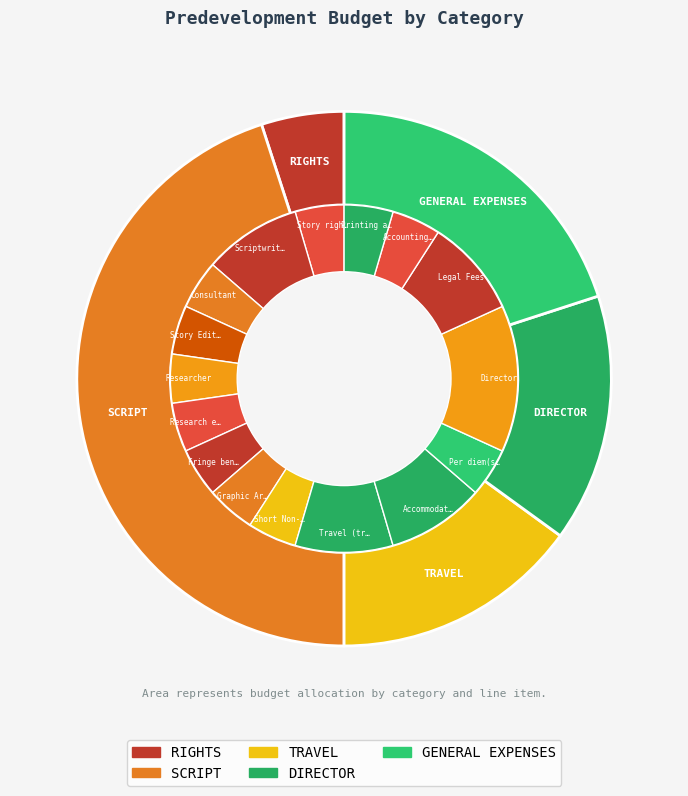

Do Accommodation and Research expenses together represent more than half of the pie?

No